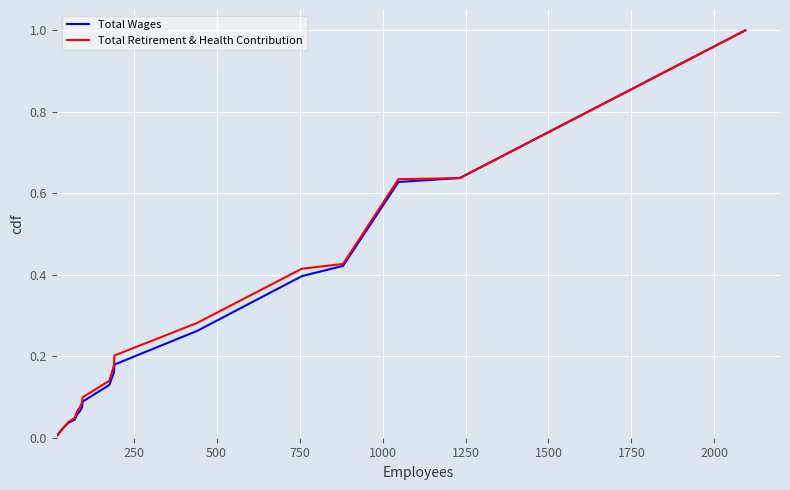

What is the maximum value shown in the chart?

1.0